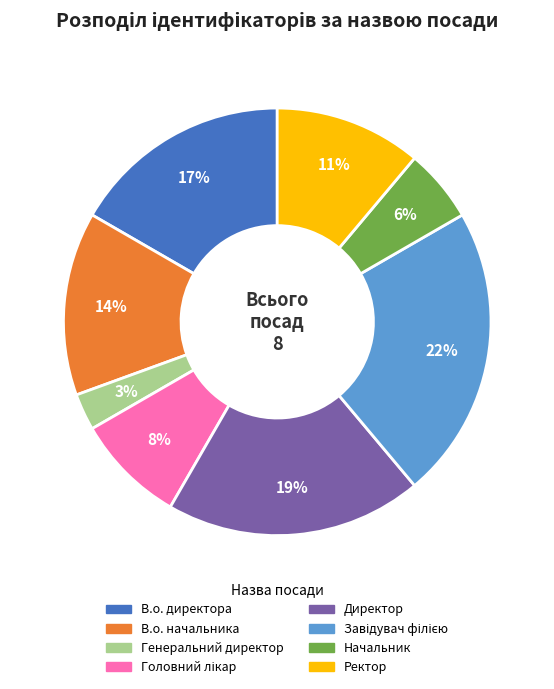

Does any single category account for the majority?

No